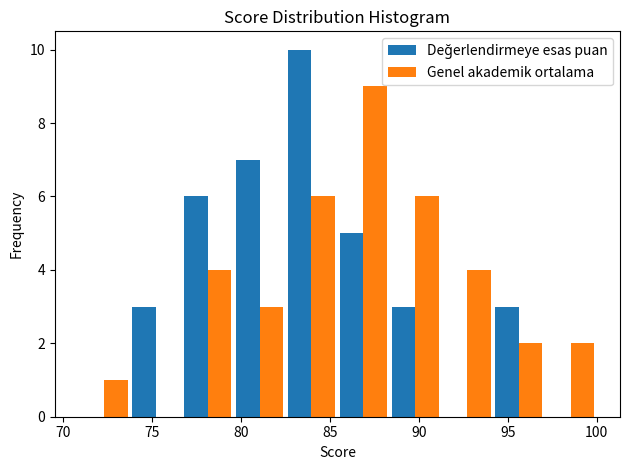

In the Genel akademik ortalama series, which range on the x-axis has the tallest bar?

85.5 to 88.5